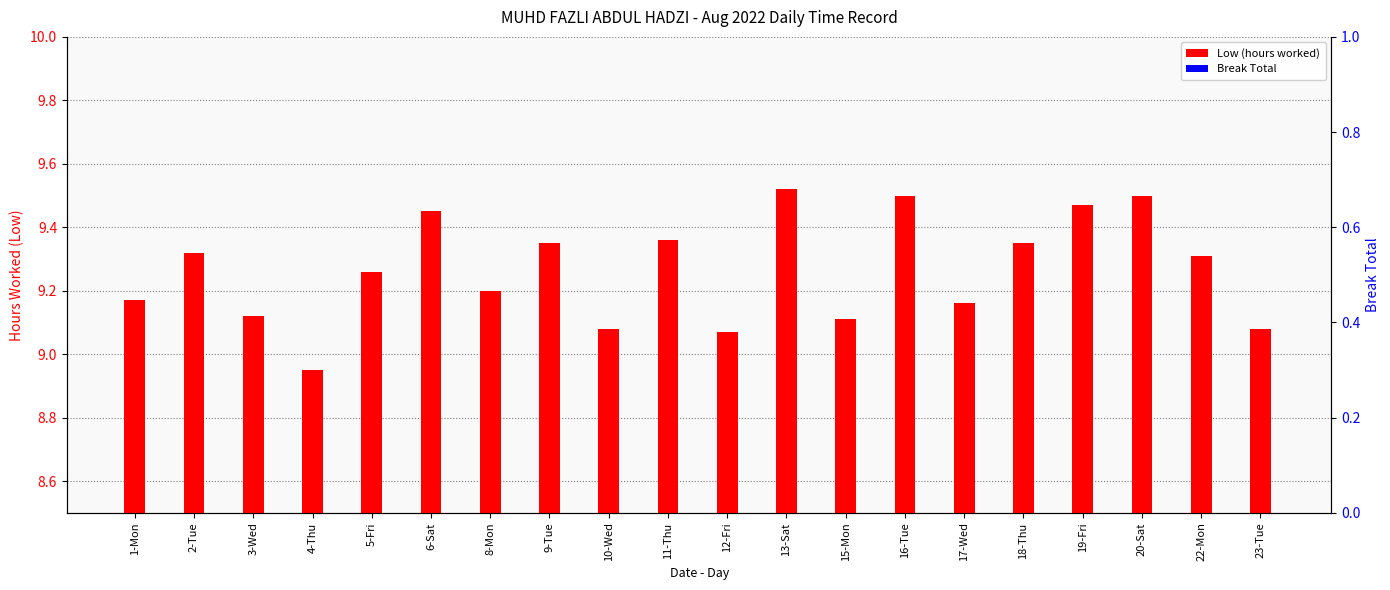

Reading left to right, what are all the values shown in this chart?

Low (hours worked): 1-Mon=9.2	2-Tue=9.3	3-Wed=9.1	4-Thu=8.9	5-Fri=9.3	6-Sat=9.4	8-Mon=9.2	9-Tue=9.3	10-Wed=9.1	11-Thu=9.4	12-Fri=9.1	13-Sat=9.5	15-Mon=9.1	16-Tue=9.5	17-Wed=9.2	18-Thu=9.3	19-Fri=9.5	20-Sat=9.5	22-Mon=9.3	23-Tue=9.1
Break Total: 1-Mon=0.0	2-Tue=0.0	3-Wed=0.0	4-Thu=0.0	5-Fri=0.0	6-Sat=0.0	8-Mon=0.0	9-Tue=0.0	10-Wed=0.0	11-Thu=0.0	12-Fri=0.0	13-Sat=0.0	15-Mon=0.0	16-Tue=0.0	17-Wed=0.0	18-Thu=0.0	19-Fri=0.0	20-Sat=0.0	22-Mon=0.0	23-Tue=0.0